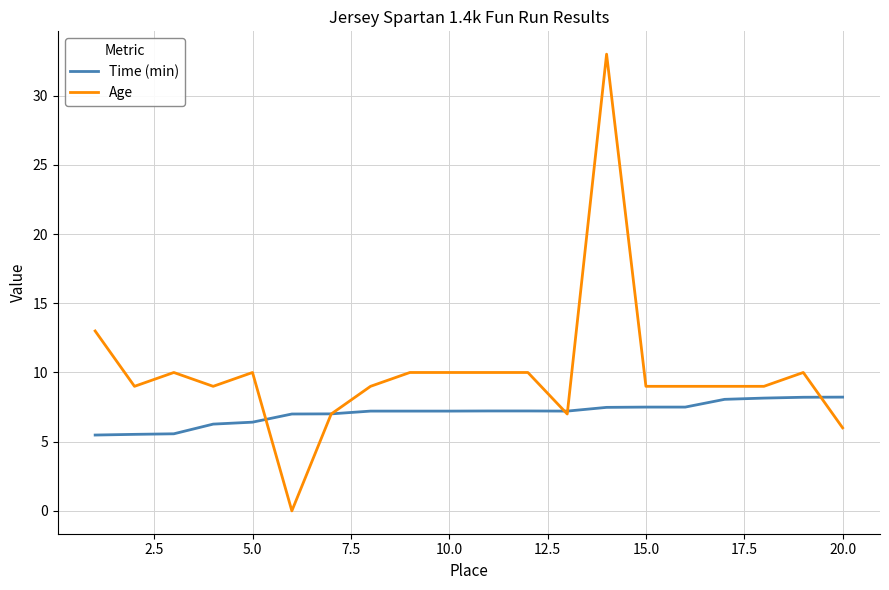

Which series has the largest range (max minus min)?

Age